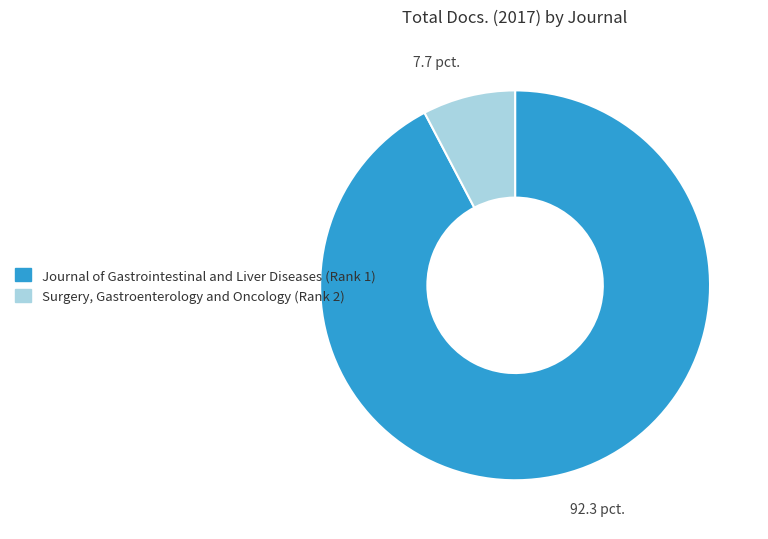

Is Journal of Gastrointestinal and Liver Diseases (Rank 1) the majority of the pie?

Yes